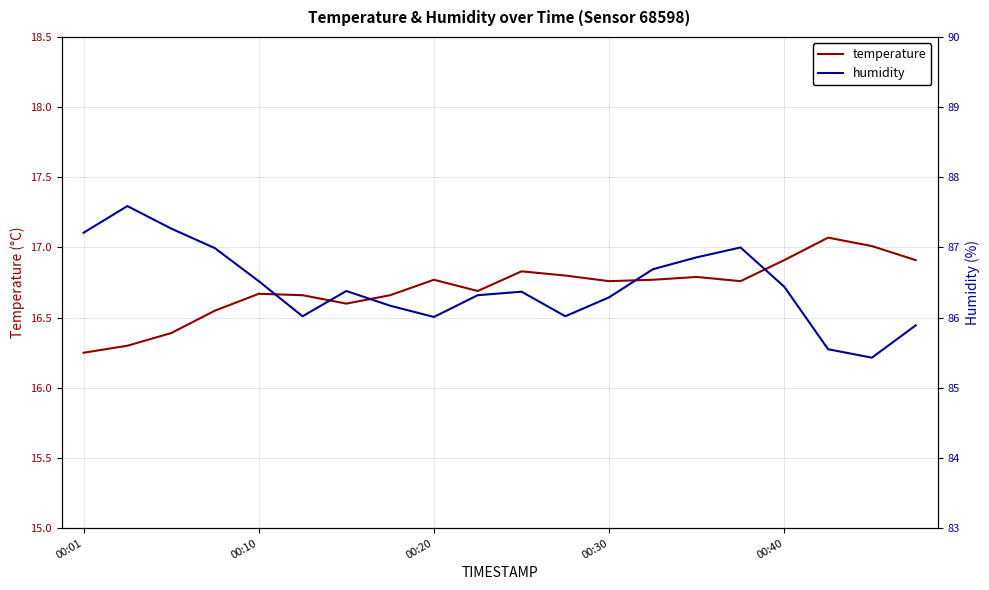

Rank the series at 14 from highest to lowest value.

humidity, temperature